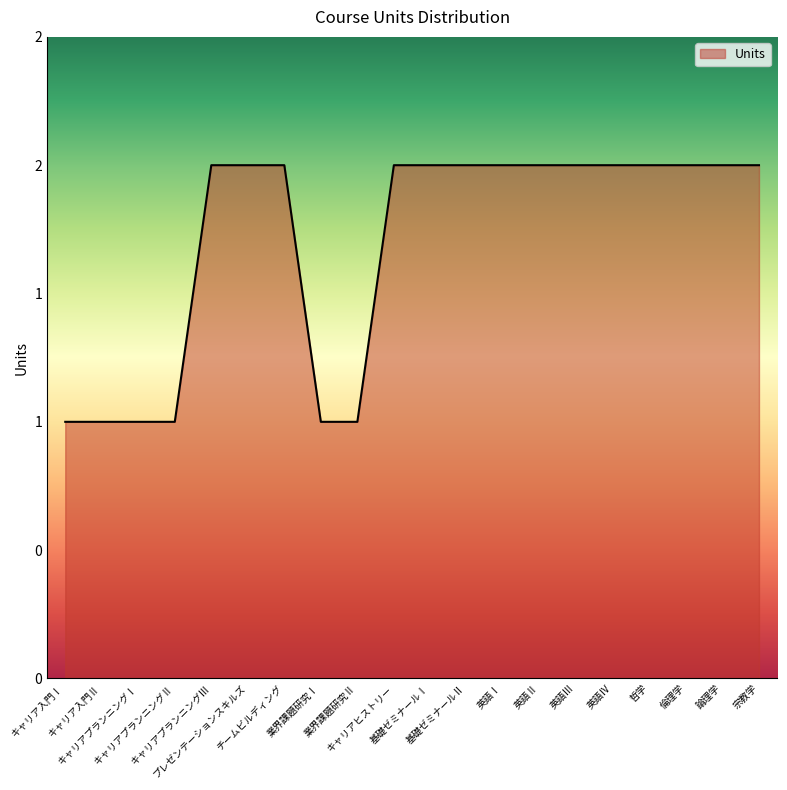

What is the difference between the maximum and second lowest values?

1